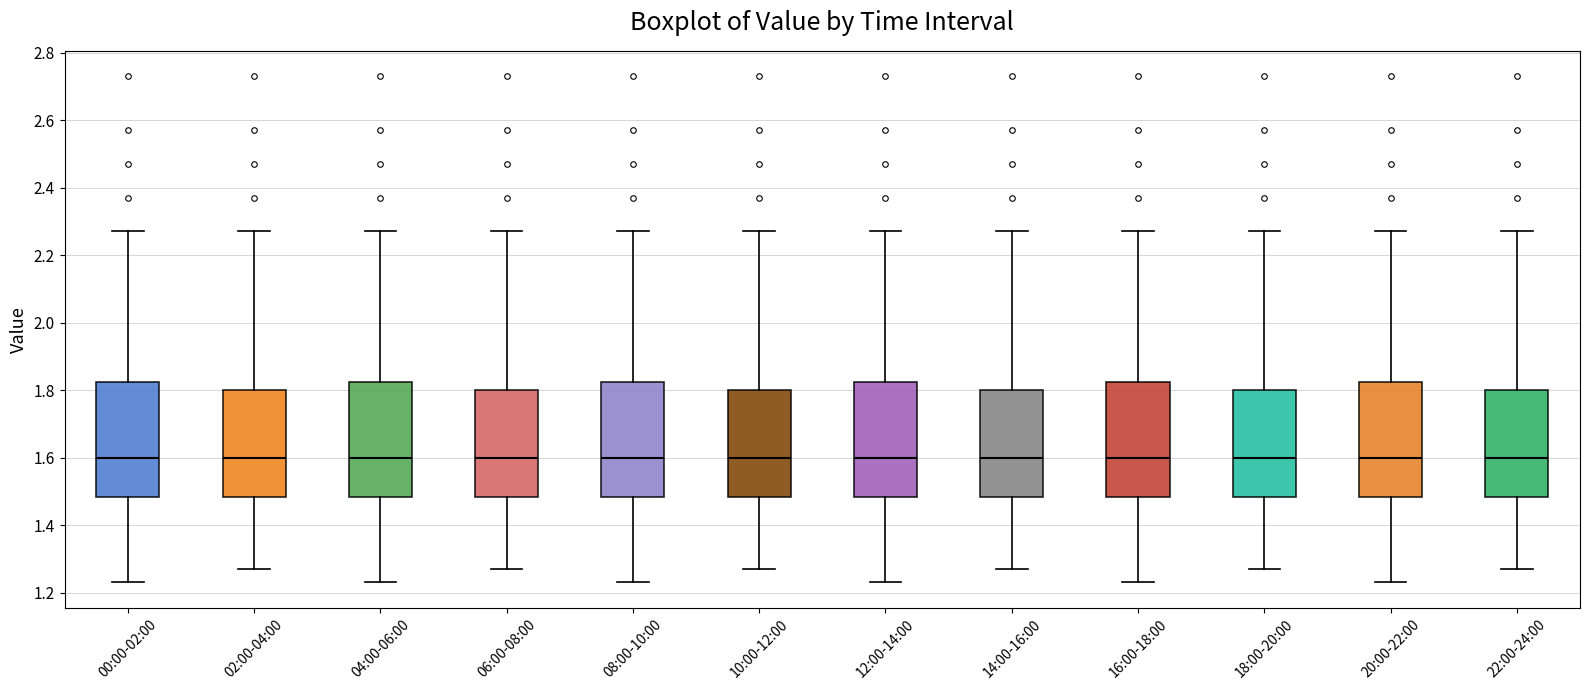

Where is the upper edge of the box for 20:00-22:00 on the y-axis? The values are not printed on the chart, so give them approximately, as read against the axis.

1.82